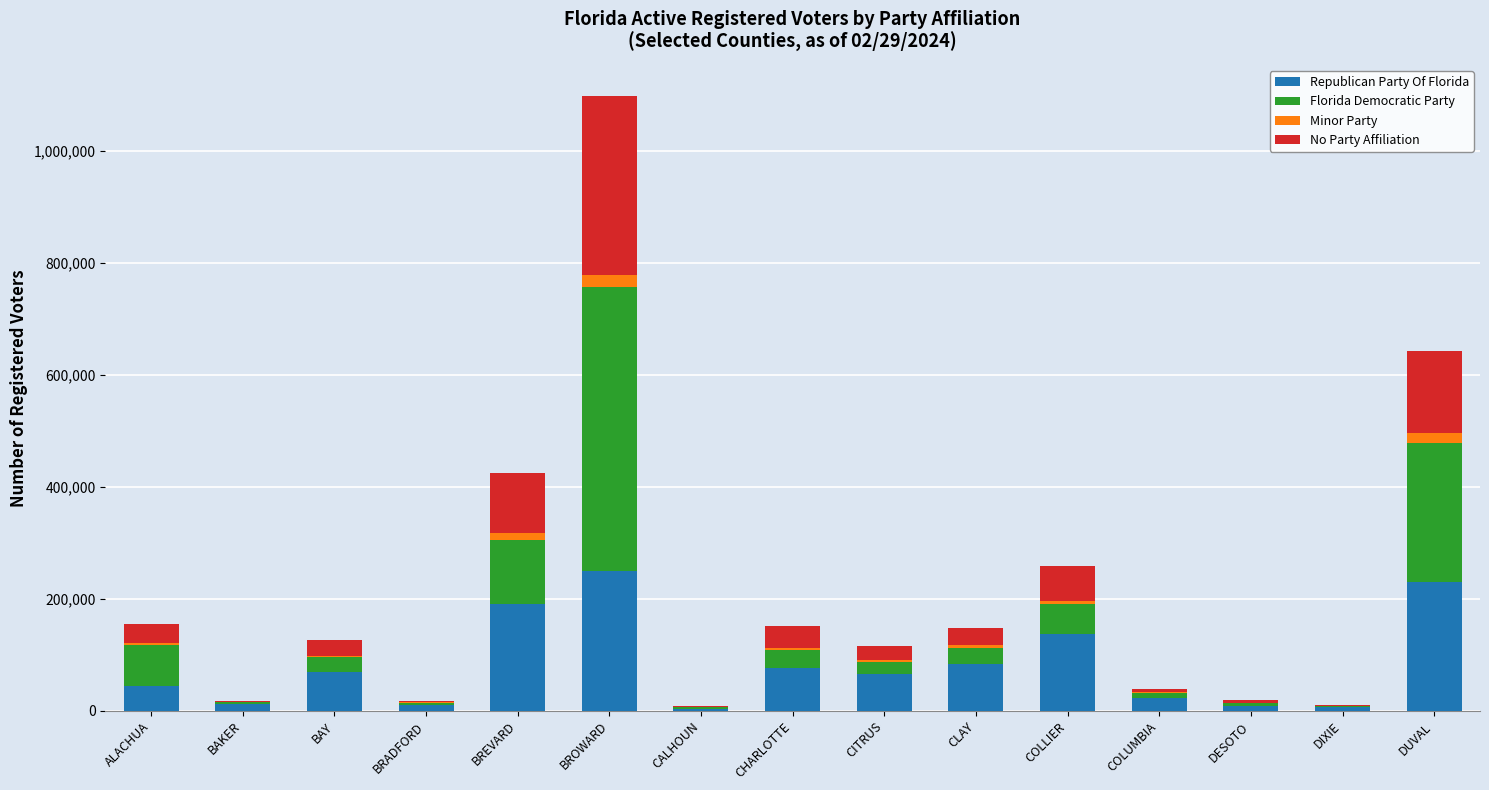

How many data points does each series have?

15